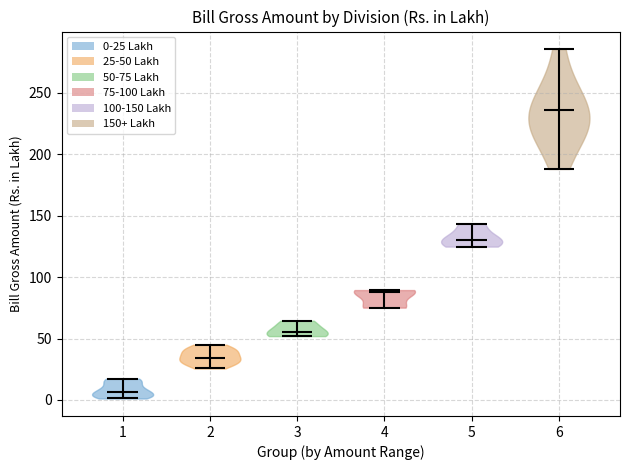

Which violin has the highest median line?

6